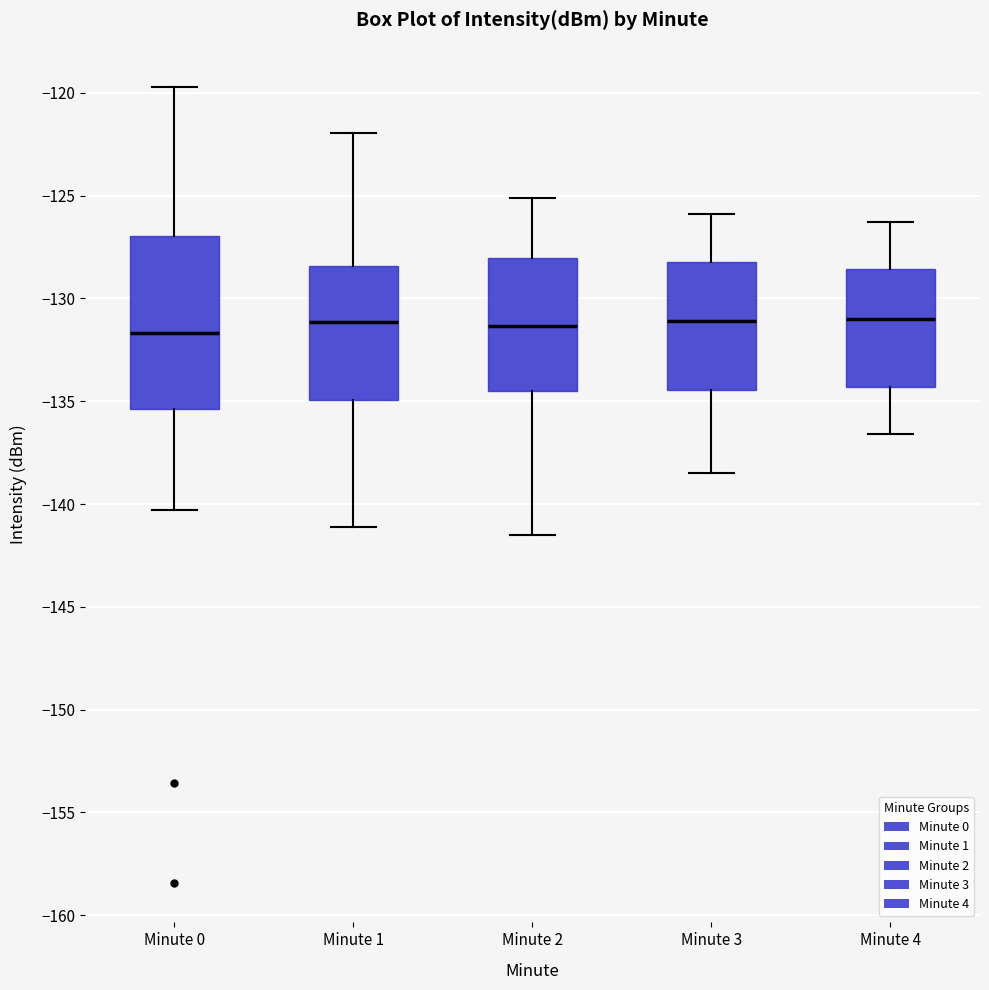

Comparing the boxes themselves (not the whiskers), which one is the tallest?

Minute 0